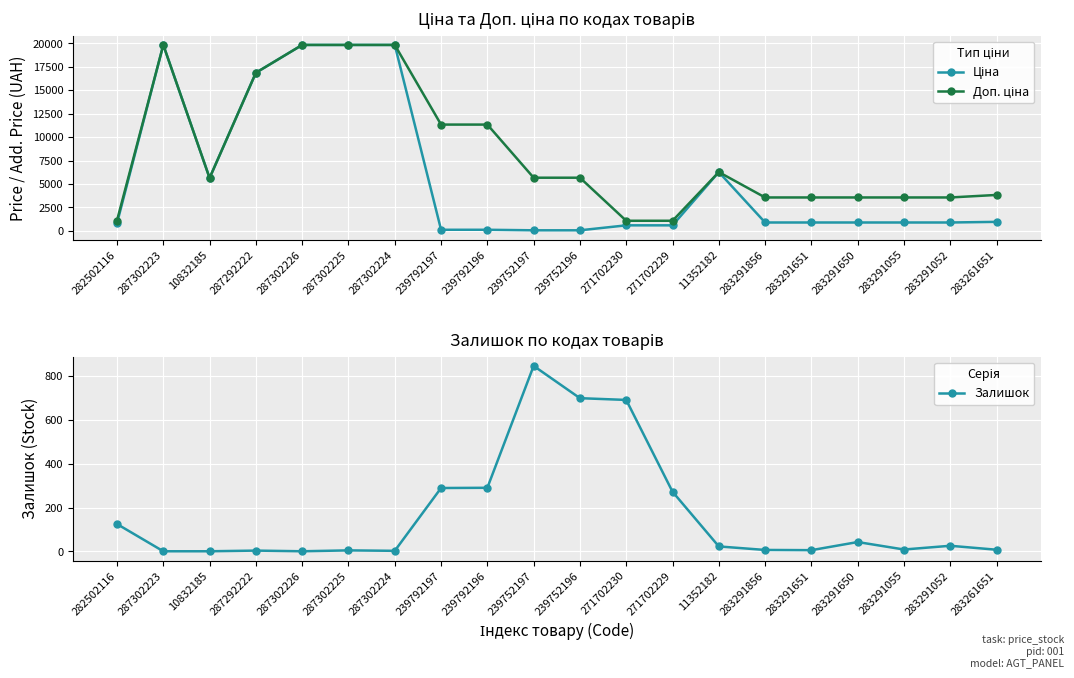

Reading left to right, extract all data points from this chart.

Ціна: 282502116=813.0	287302223=19831.1	10832185=5636.0	287292222=16863.2	287302226=19831.1	287302225=19831.1	287302224=19831.1	239792197=113.3	239792196=113.3	239752197=56.7	239752196=56.7	271702230=586.0	271702229=586.0	11352182=6266.7	283291856=889.9	283291651=889.9	283291650=889.9	283291055=889.9	283291052=889.9	283261651=957.1
Доп. ціна: 282502116=1101.8	287302223=19831.1	10832185=5636.0	287292222=16863.2	287302226=19831.1	287302225=19831.1	287302224=19831.1	239792197=11334.0	239792196=11334.0	239752197=5667.0	239752196=5667.0	271702230=1074.5	271702229=1074.5	11352182=6266.7	283291856=3559.7	283291651=3559.7	283291650=3559.7	283291055=3559.7	283291052=3559.7	283261651=3828.4
Залишок: 282502116=125.0	287302223=1.0	10832185=1.0	287292222=4.0	287302226=1.0	287302225=5.0	287302224=3.0	239792197=289.0	239792196=290.0	239752197=845.0	239752196=698.0	271702230=690.0	271702229=272.0	11352182=23.0	283291856=7.0	283291651=6.0	283291650=43.0	283291055=9.0	283291052=26.0	283261651=8.0